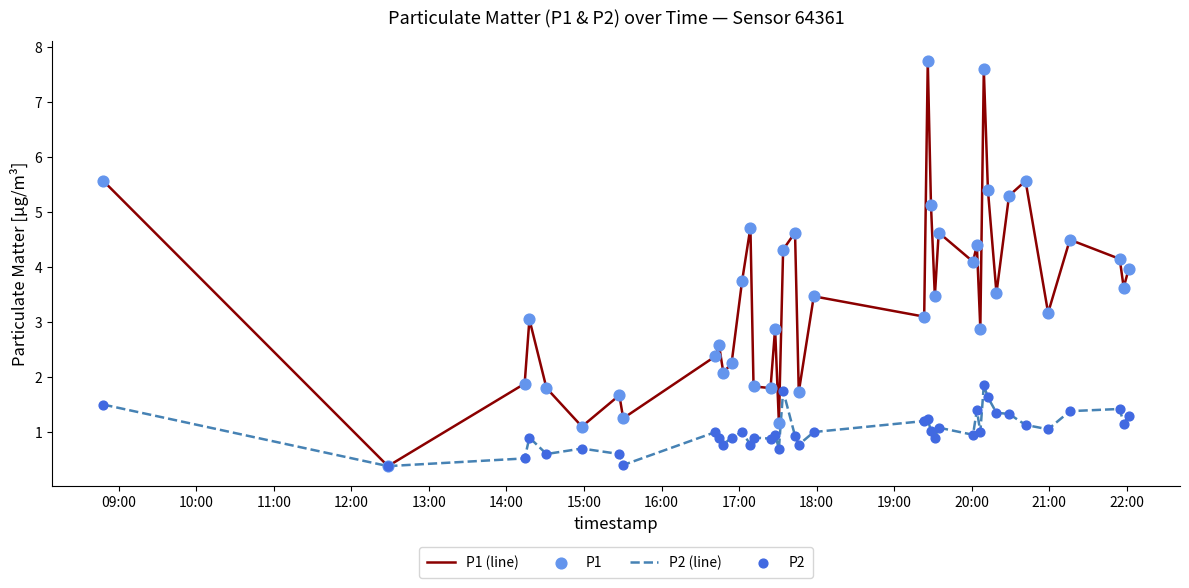

Which series has the largest total across all categories?

P1 (line)